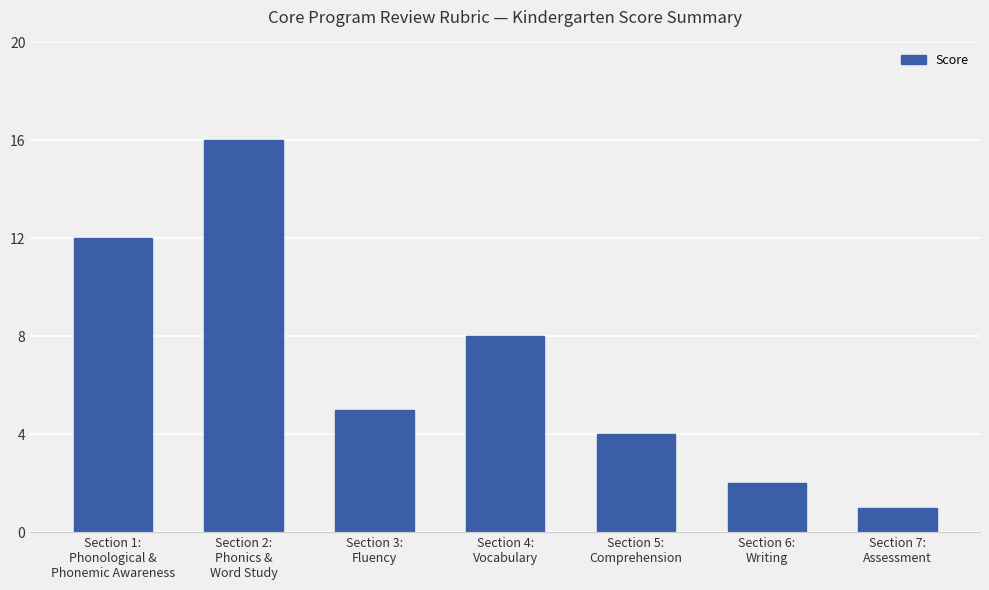

What is the maximum value shown in the chart?

16